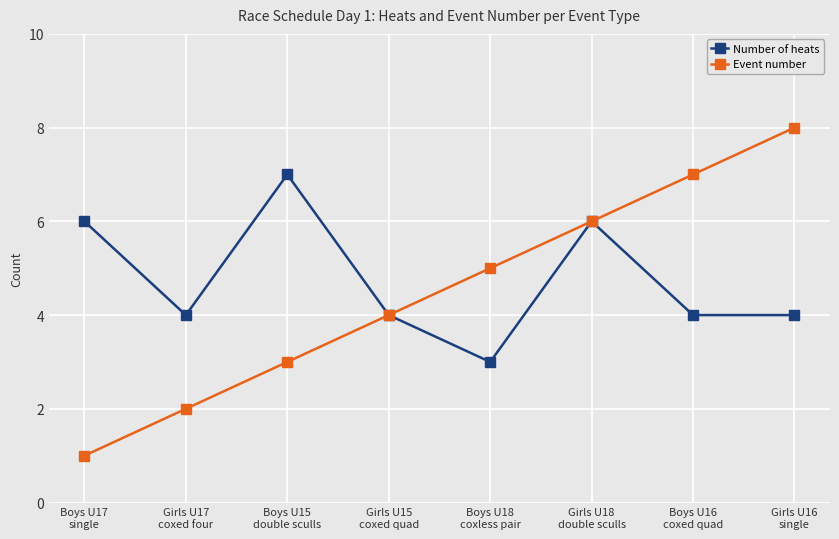

At which label does Number of heats reach its peak?

Boys U15
double sculls